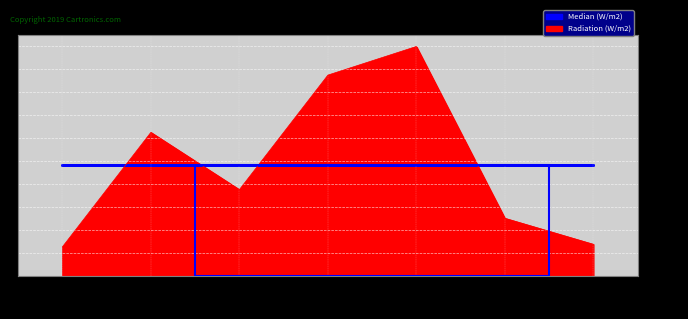

Is it true that the value at 33333 is 77777?

True